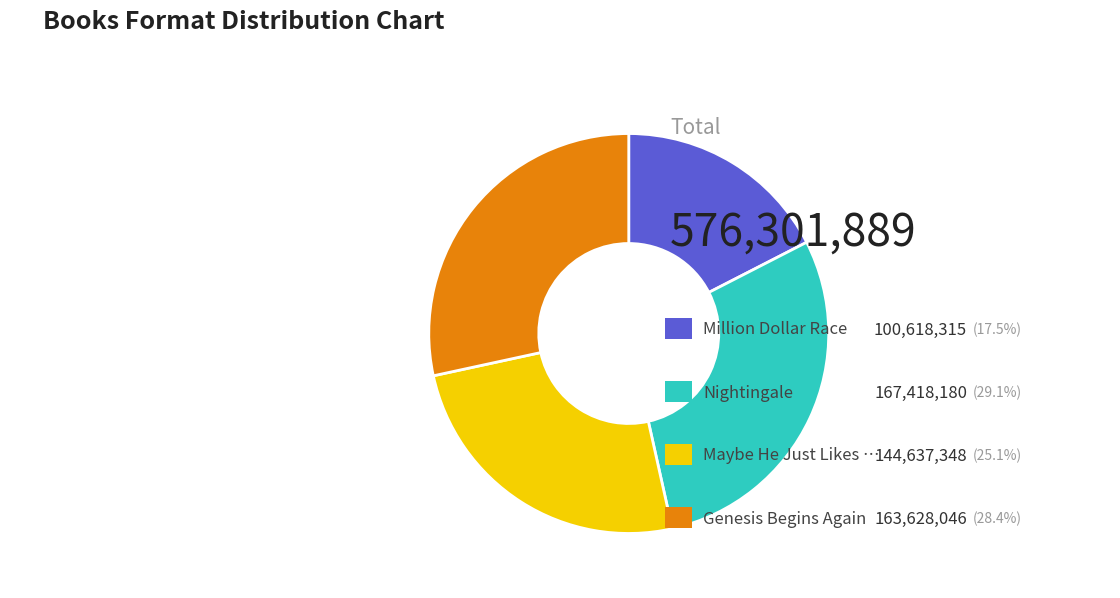

Does any single category account for the majority?

No